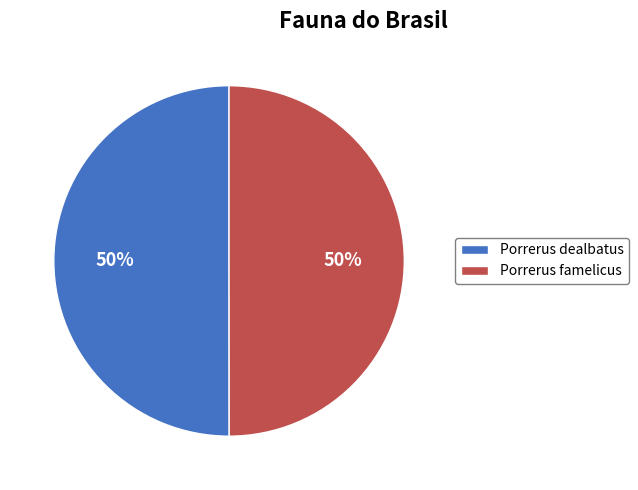

True or false: Porrerus famelicus accounts for 50% of the total.

True